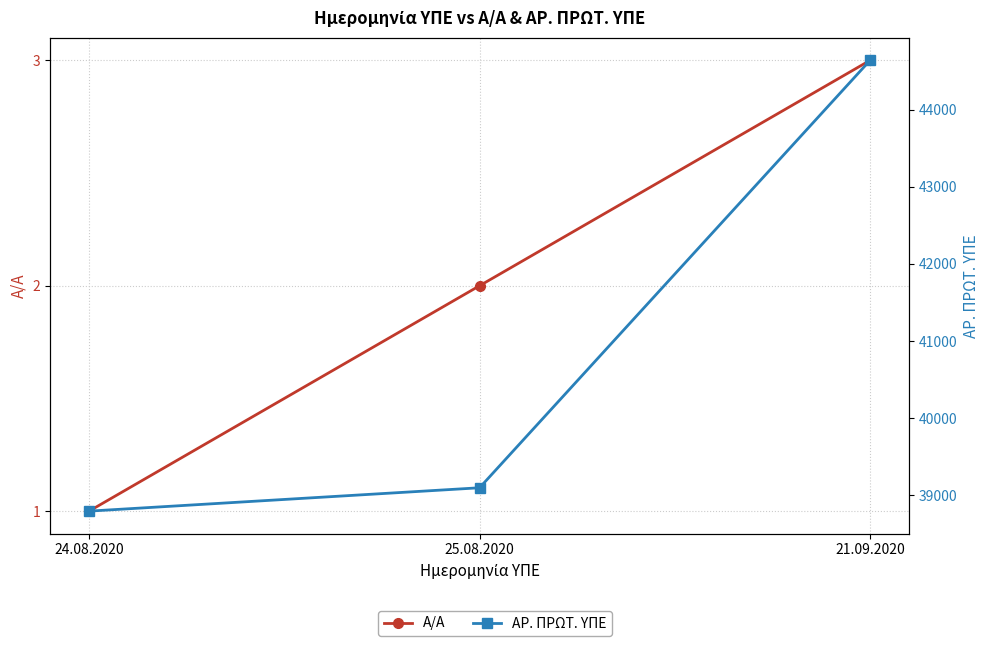

Count the number of data series in this chart.

2